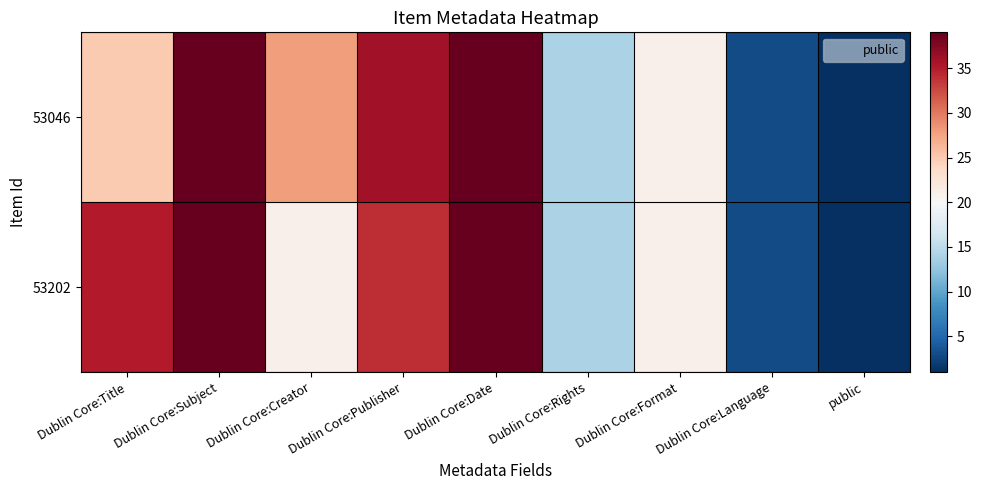

Reading left to right, what are all the values shown in this chart?

53046: Dublin Core:Title=25	Dublin Core:Subject=39	Dublin Core:Creator=28	Dublin Core:Publisher=36	Dublin Core:Date=39	Dublin Core:Rights=14	Dublin Core:Format=21	Dublin Core:Language=3	public=1
53202: Dublin Core:Title=35	Dublin Core:Subject=39	Dublin Core:Creator=21	Dublin Core:Publisher=34	Dublin Core:Date=39	Dublin Core:Rights=14	Dublin Core:Format=21	Dublin Core:Language=3	public=1